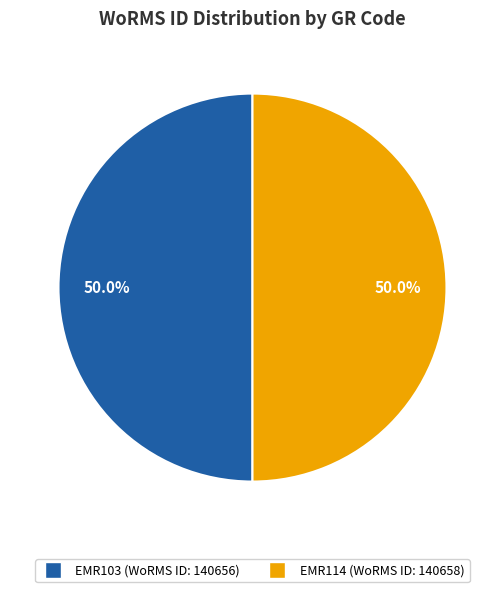

What percentage is the EMR103 slice, to the nearest percent?

50%